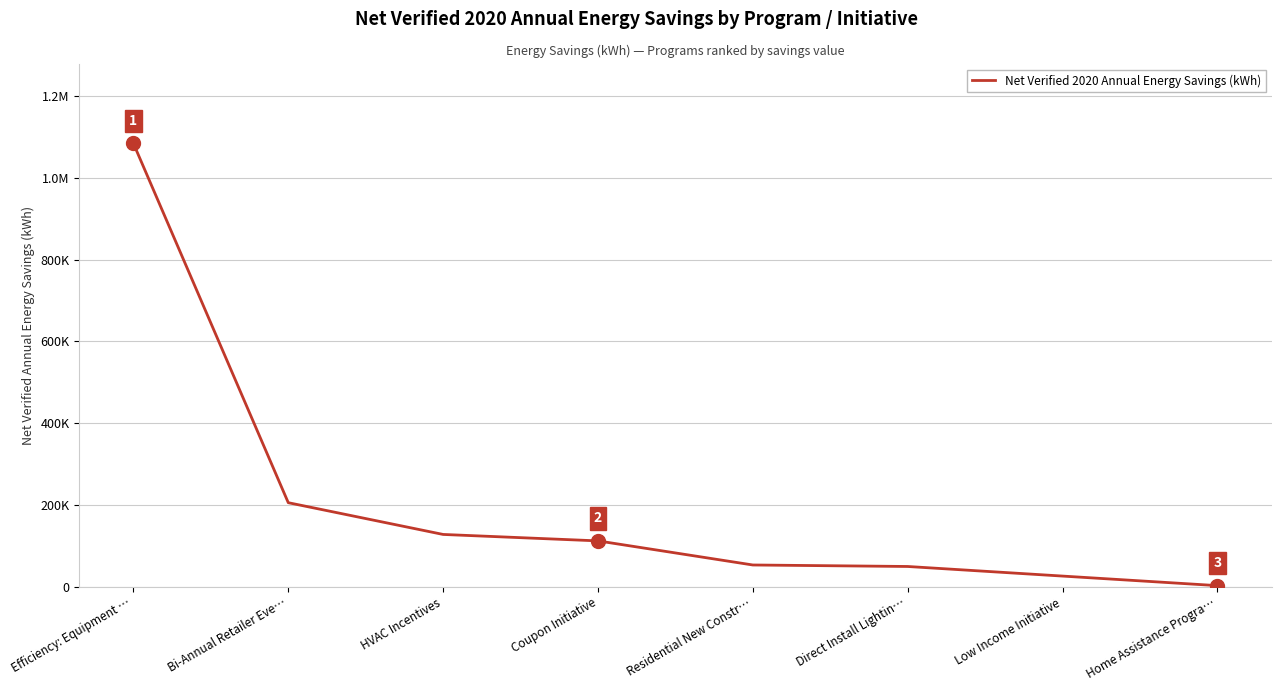

Is this an area chart (filled region under the line)?

No